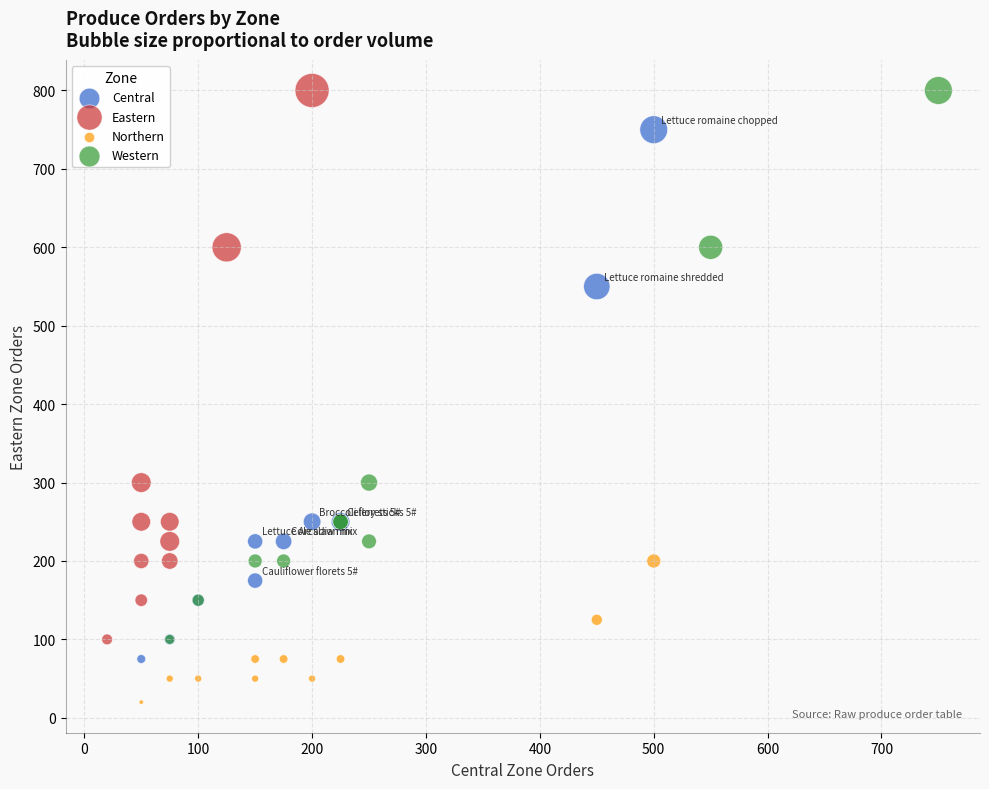

Which series reaches the minimum Y coordinate?

Northern